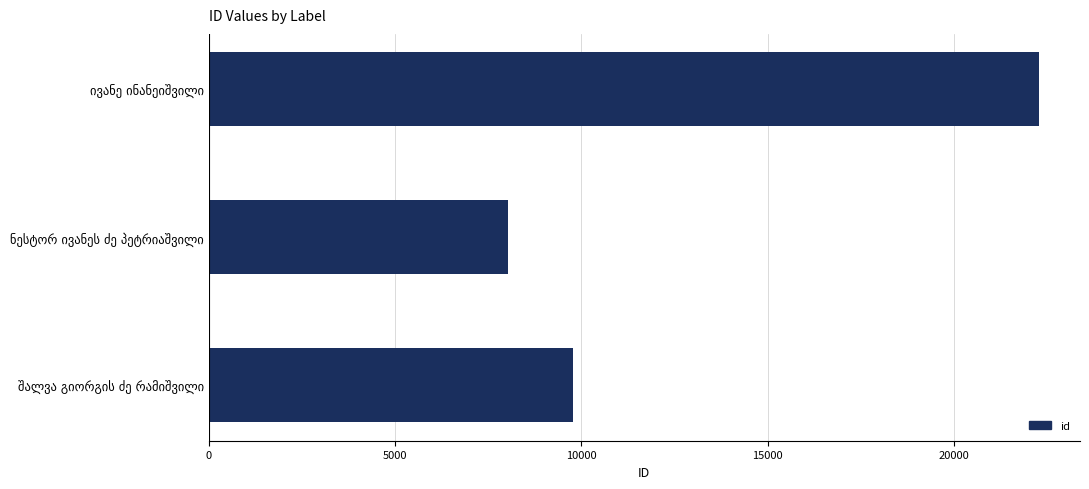

What is the sum of all values?

40098